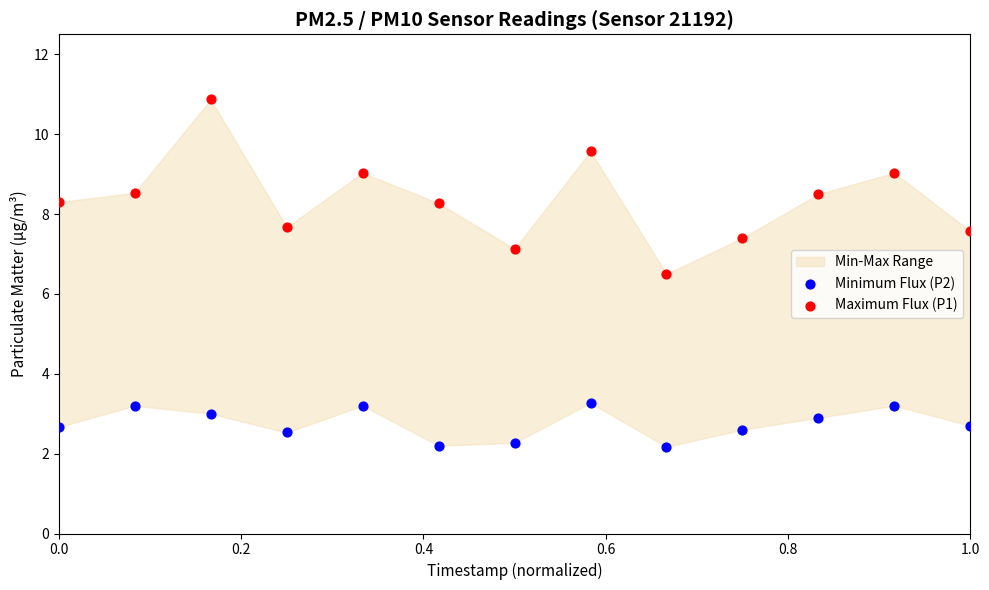

Across all data points, what is the range of Y values (max minus min)?

8.7